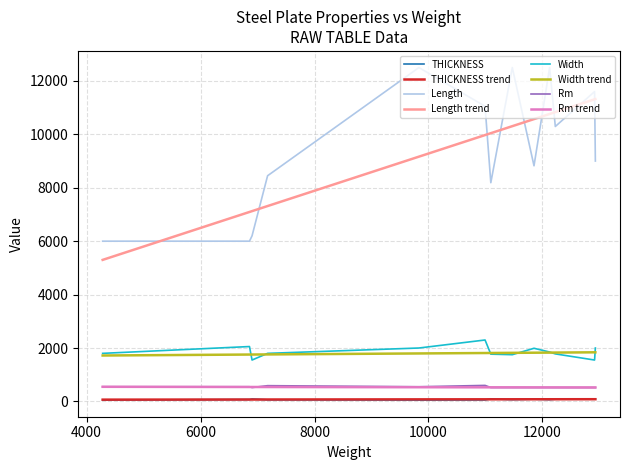

Is the value of Length at 16 greater than the value of THICKNESS at 16?

Yes